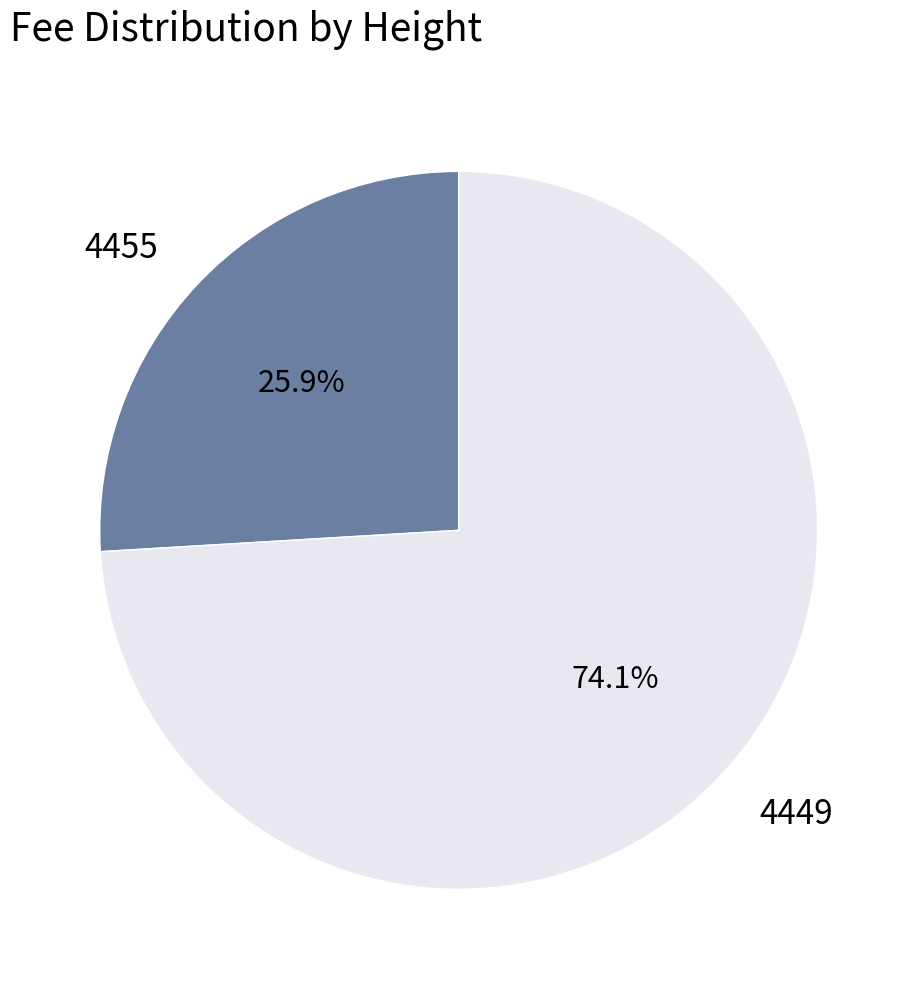

How many segments does this pie chart have?

2